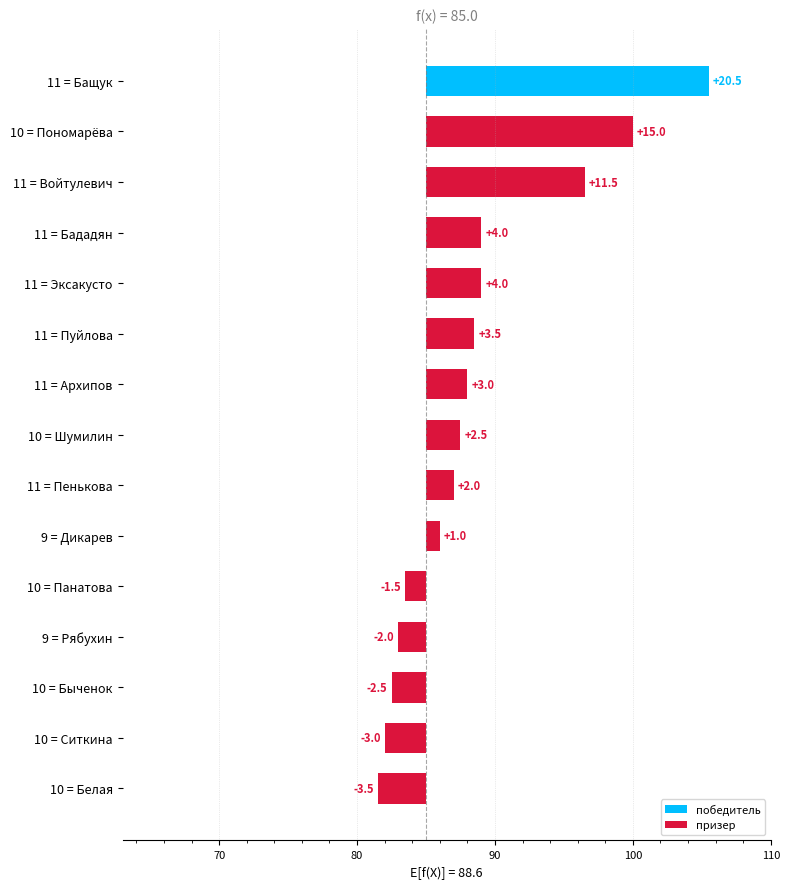

What is the minimum value shown in the chart?

-3.5